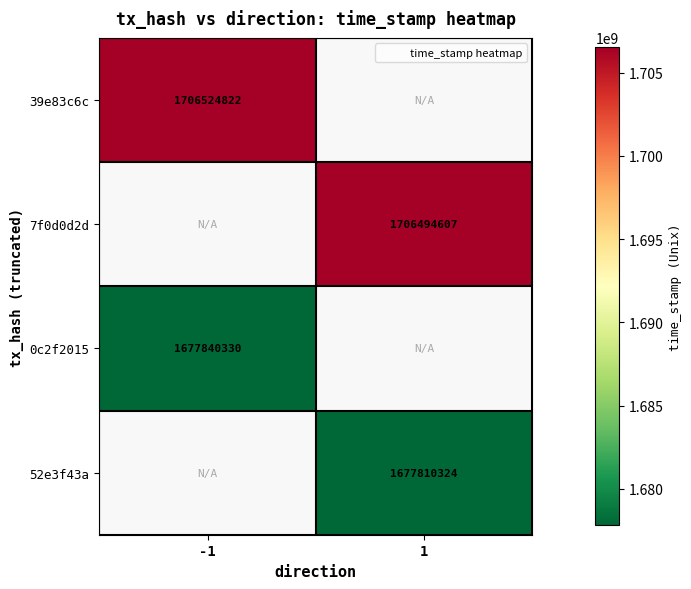

The 52e3f43a series shows 2570384936.7 at 1. True or false?

False